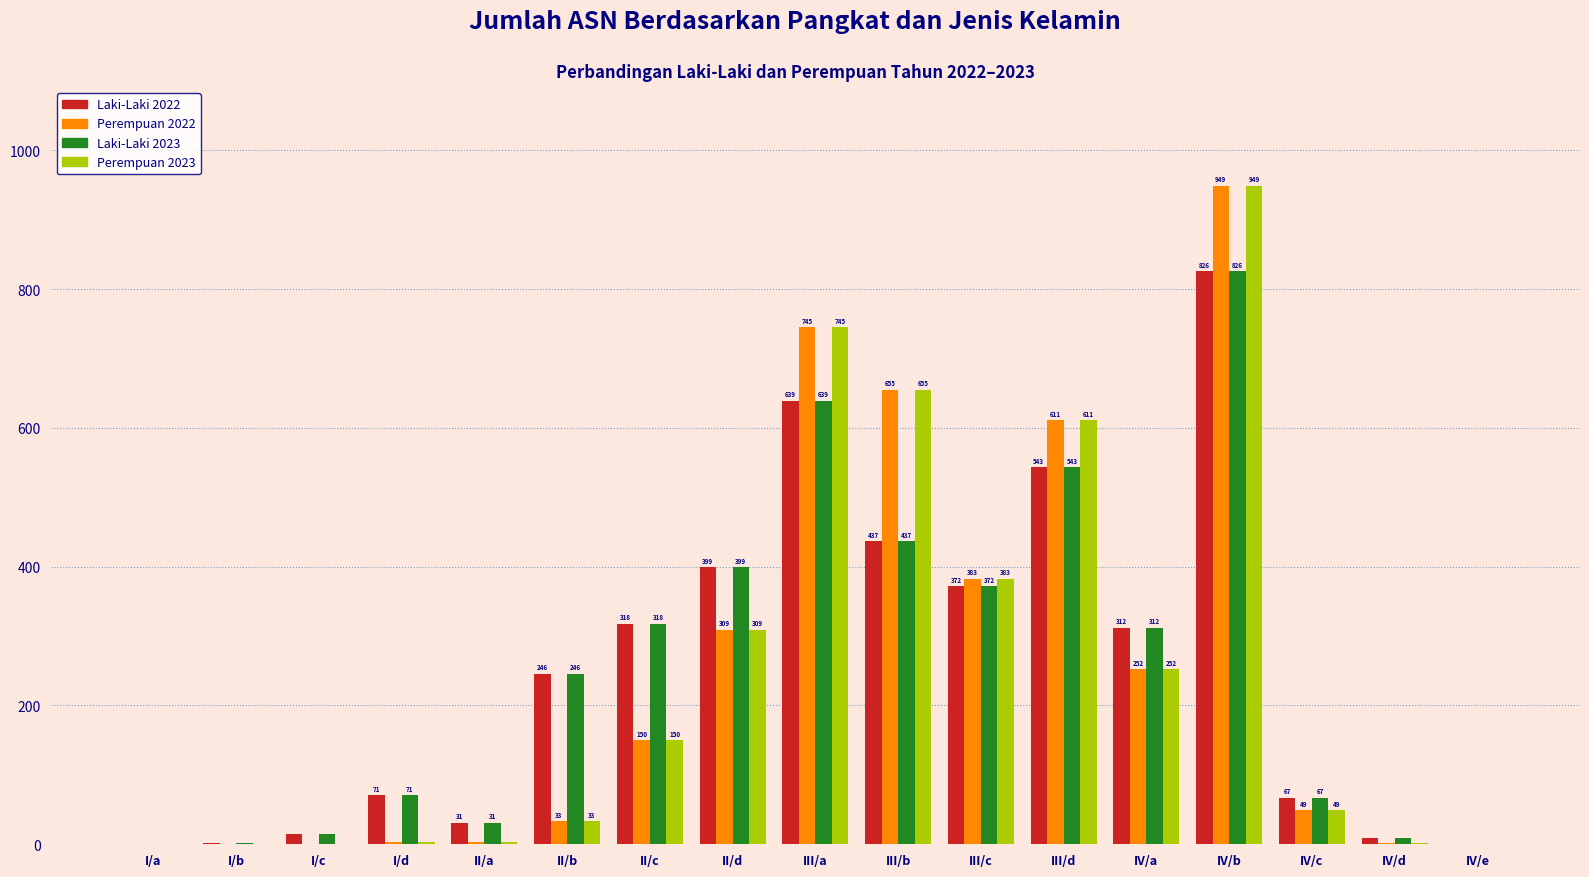

Reading left to right, list all the values displayed in this chart.

Laki-Laki 2022: 1	2	15	71	31	246	318	399	639	437	372	543	312	826	67	9	1
Perempuan 2022: 0	0	0	3	4	33	150	309	745	655	383	611	252	949	49	2	1
Laki-Laki 2023: 1	2	15	71	31	246	318	399	639	437	372	543	312	826	67	9	1
Perempuan 2023: 0	0	0	3	4	33	150	309	745	655	383	611	252	949	49	2	1